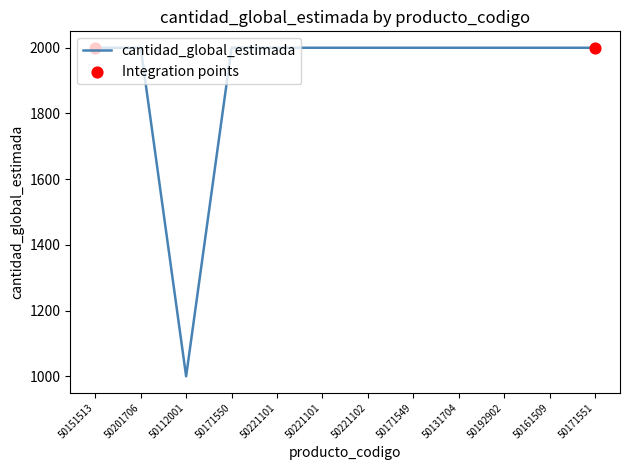

Approximately how many times larger is the value at 50171550 compared to 50151513?

1.0